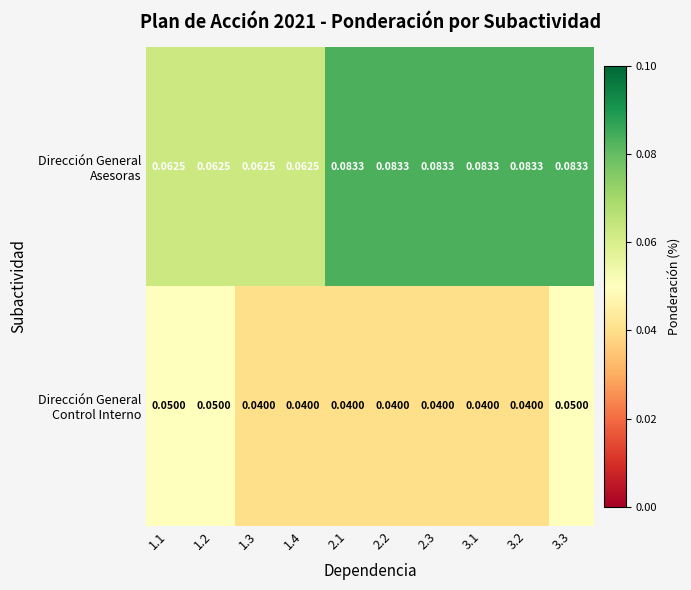

Rank the series at 3.1 from highest to lowest value.

Dirección General Asesoras, Dirección General Control Interno